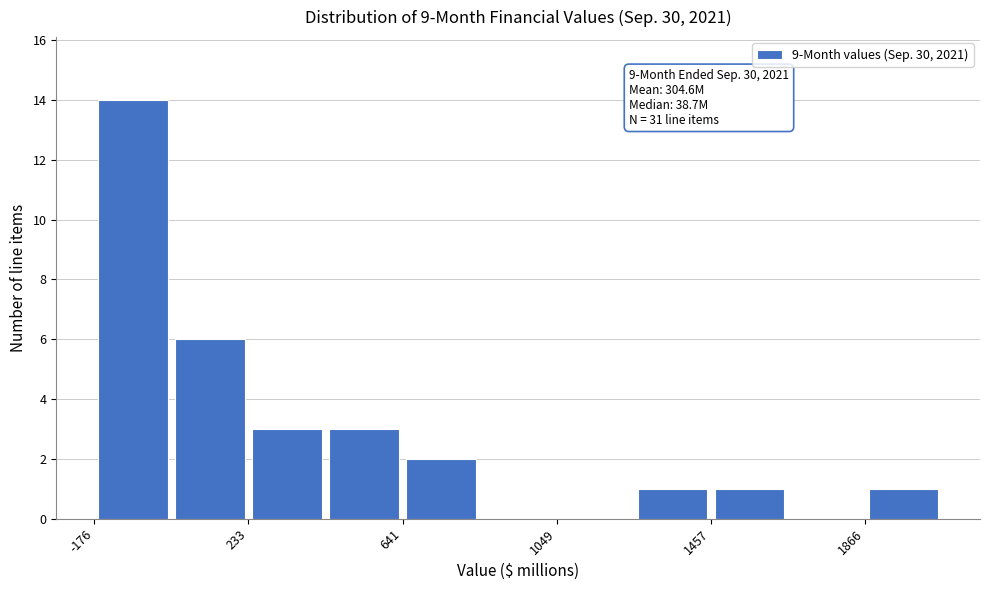

Which range on the x-axis has the tallest bar?

-200 to 50